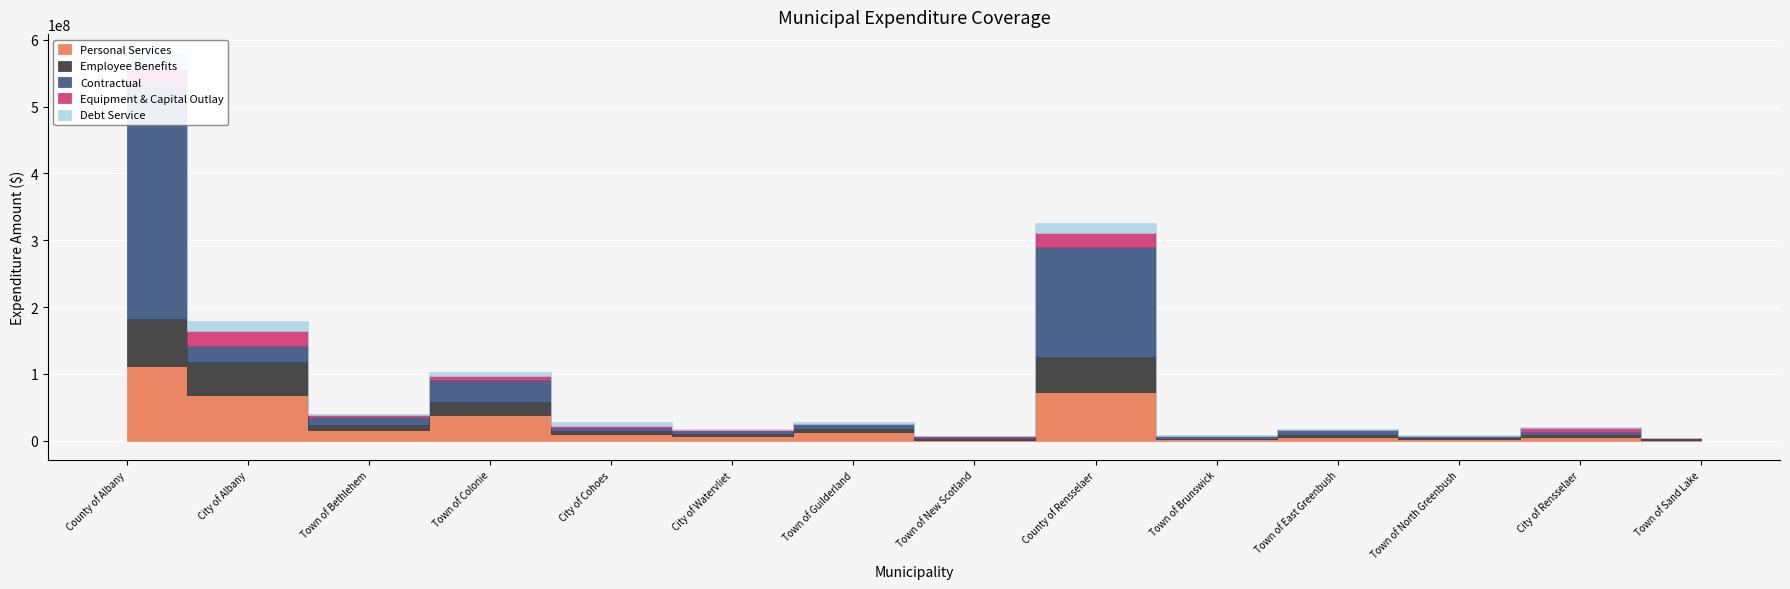

Is this an area chart (filled region under the line)?

No